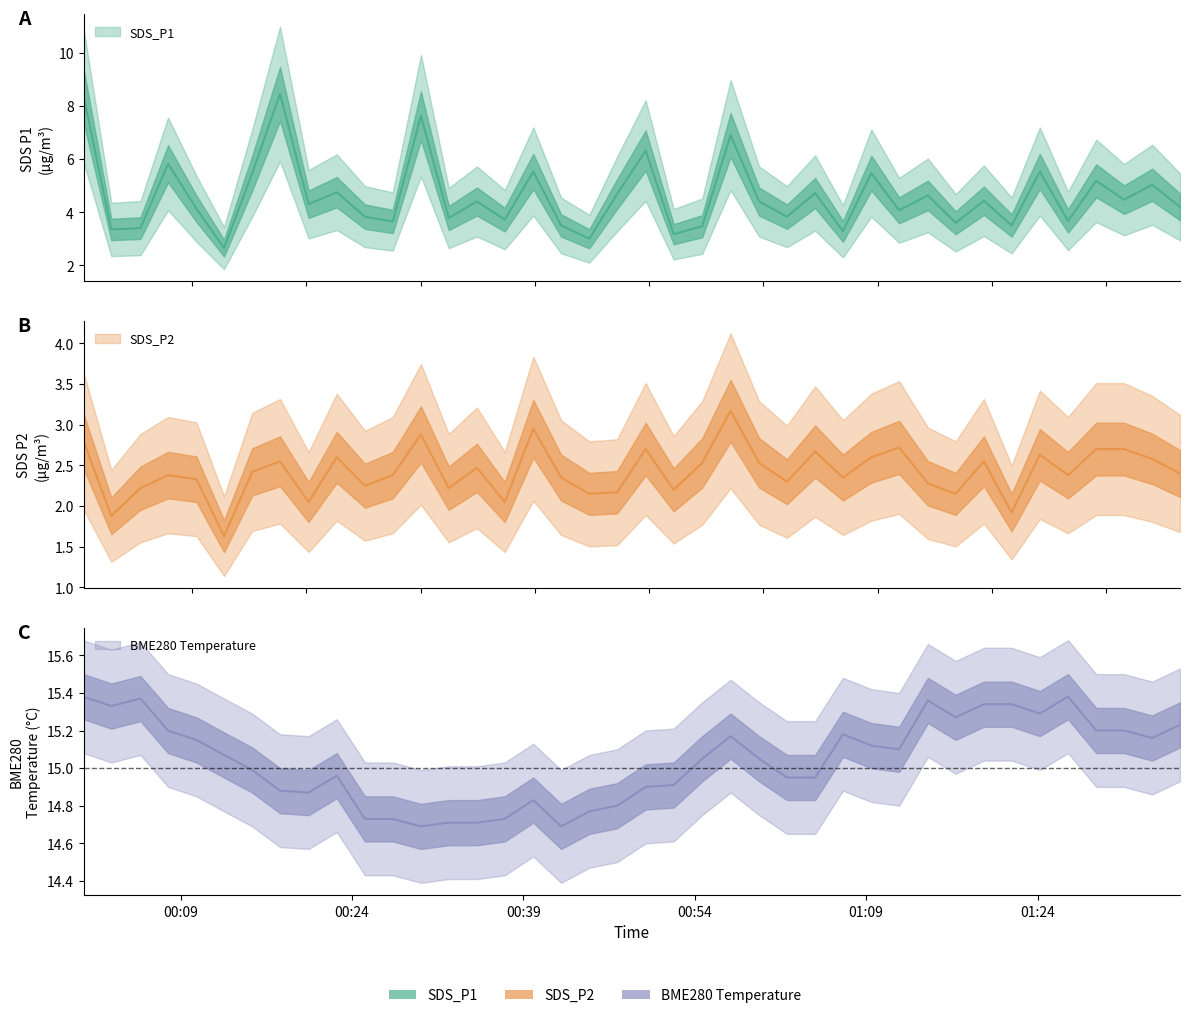

True or false: SDS_P1 has more than 1 points higher than both neighbors.

True